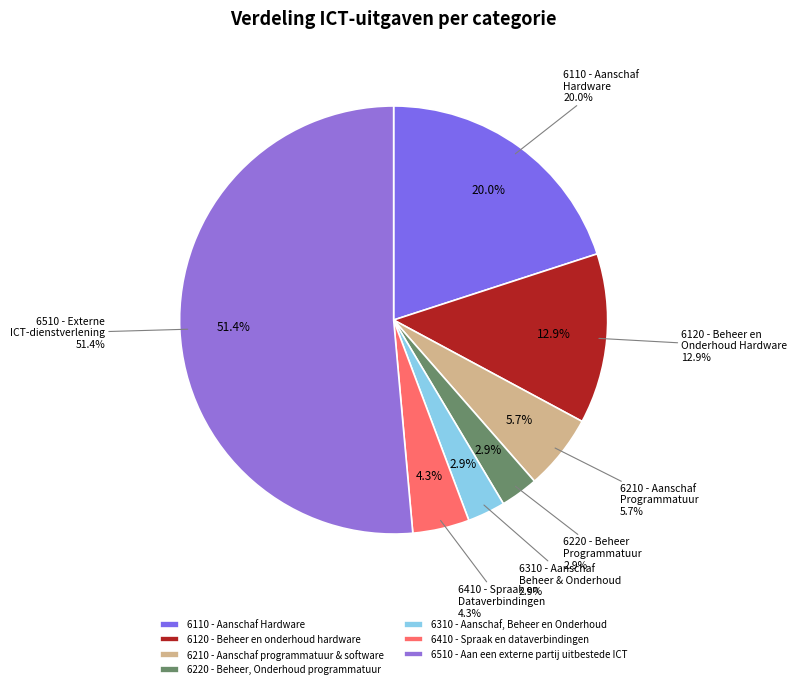

What portion of the pie excludes 6310 - Aanschaf, Beheer en Onderhoud?

97.1%